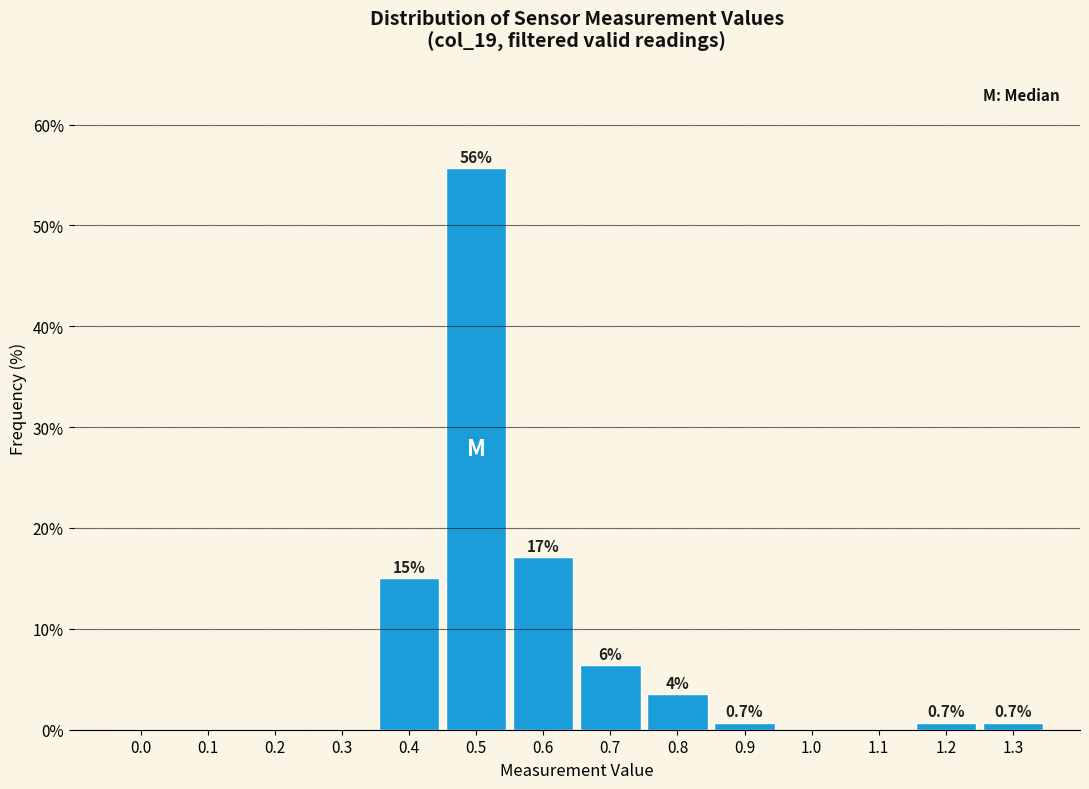

What is the approximate value at 0.5?

55.7